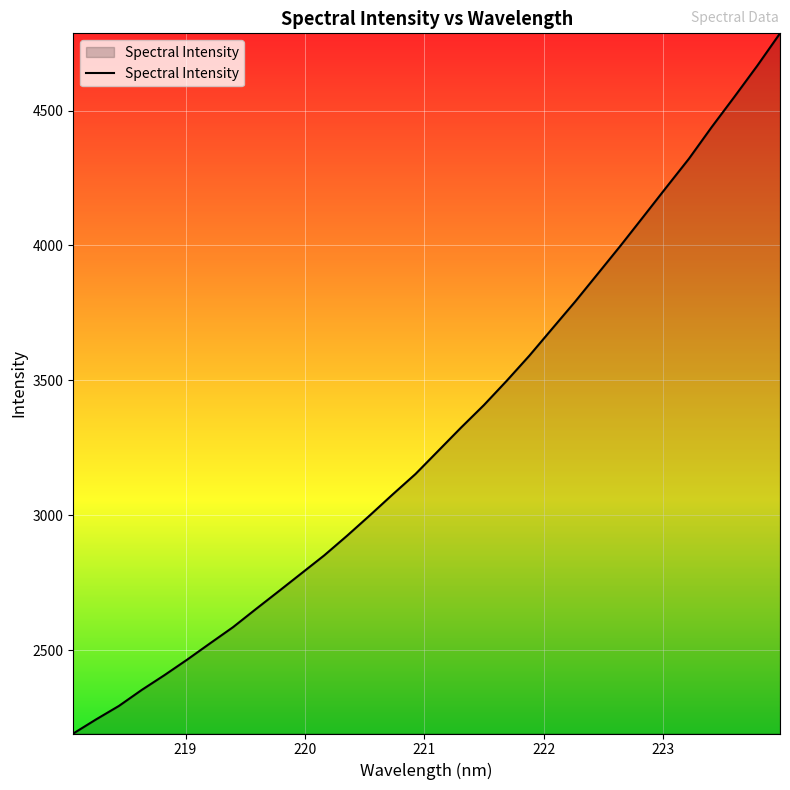

What is the difference between the maximum and second lowest values?

2541.6